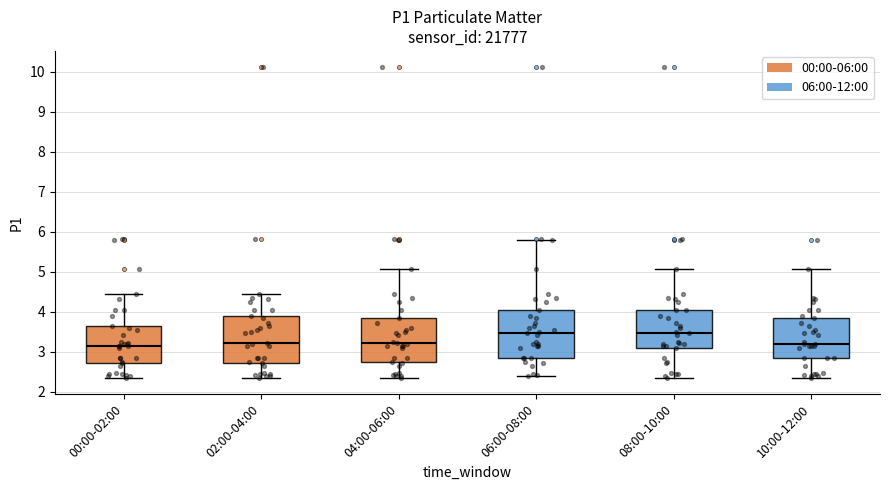

Reading left to right, read every box against the y-axis: the position of its median line, the range the box covers, and the ends of its whiskers. The values are not printed on the chart, so give them approximately, as read against the axis.

00:00-02:00: median 3.2, box 2.7 to 3.6, whiskers 2.3 to 4.5
02:00-04:00: median 3.2, box 2.7 to 3.9, whiskers 2.3 to 4.5
04:00-06:00: median 3.2, box 2.8 to 3.8, whiskers 2.3 to 5.1
06:00-08:00: median 3.5, box 2.9 to 4.0, whiskers 2.4 to 5.8
08:00-10:00: median 3.5, box 3.1 to 4.0, whiskers 2.3 to 5.1
10:00-12:00: median 3.2, box 2.8 to 3.8, whiskers 2.3 to 5.1